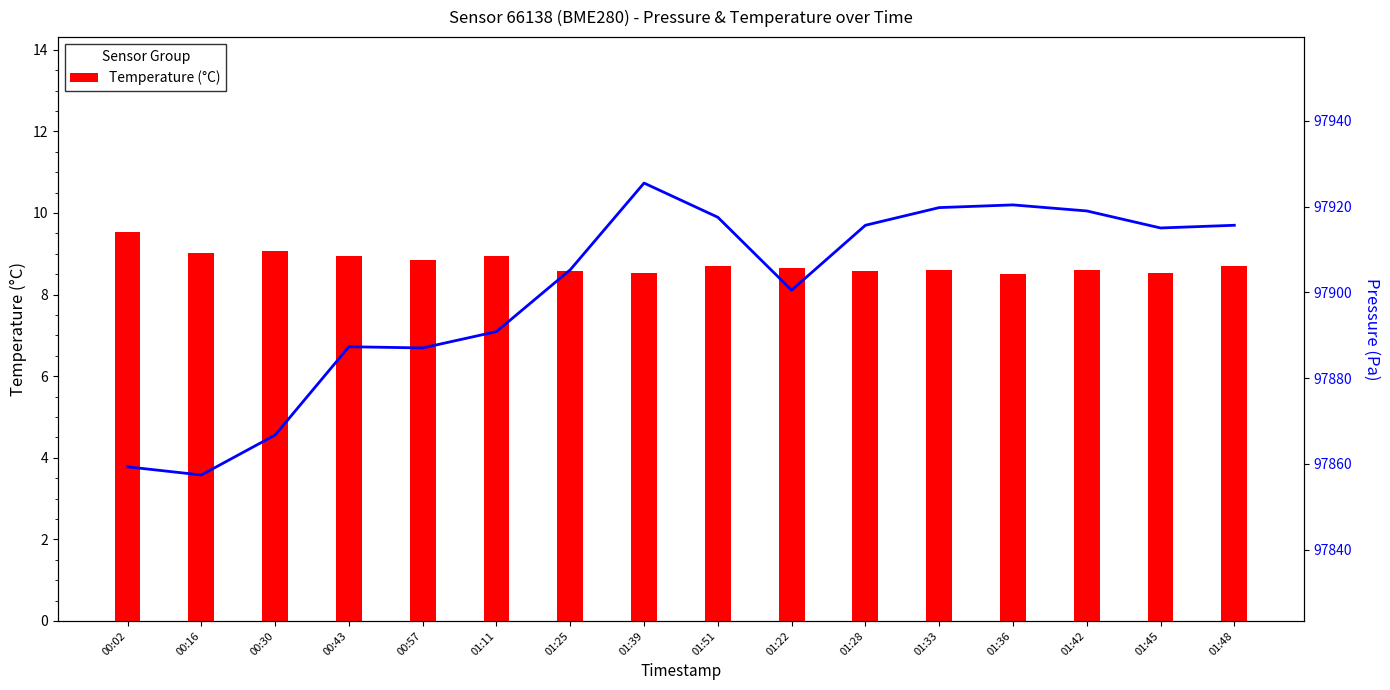

Is it true that pressure equals 97887.0 at 00:57?

True